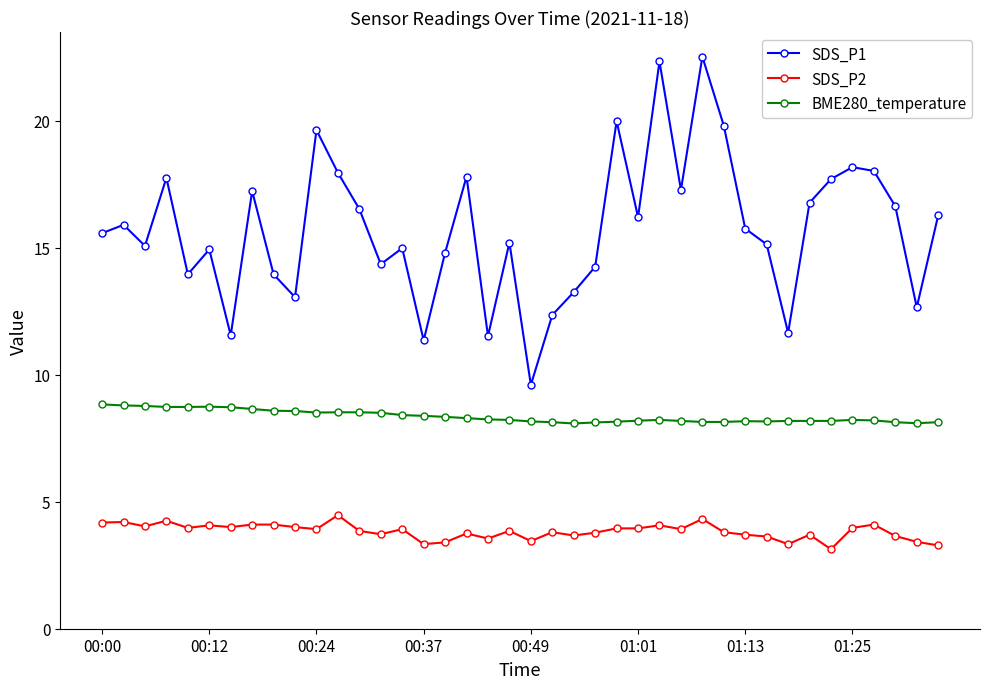

What is the smallest value displayed?

3.1